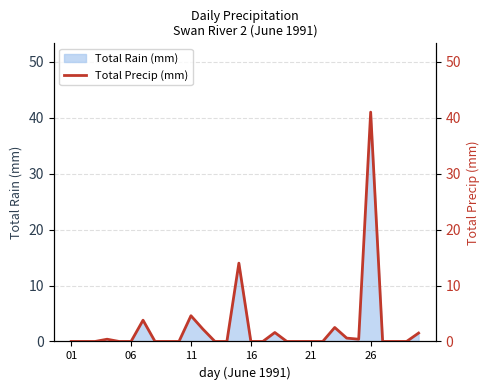

True or false: the data shows 0.0 at 8.

True